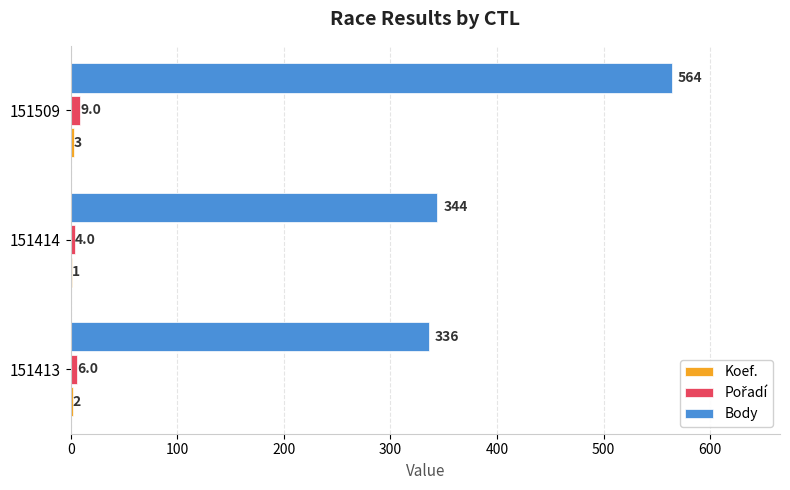

Where is Body nearest to the value 450?

151414